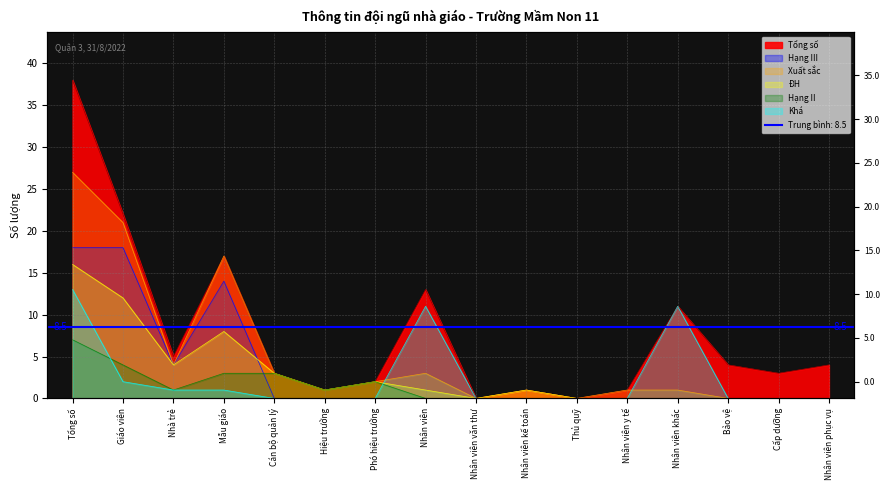

Is the value of ĐH at Giáo viên greater than the value of Tổng số at Nhân viên khác?

Yes